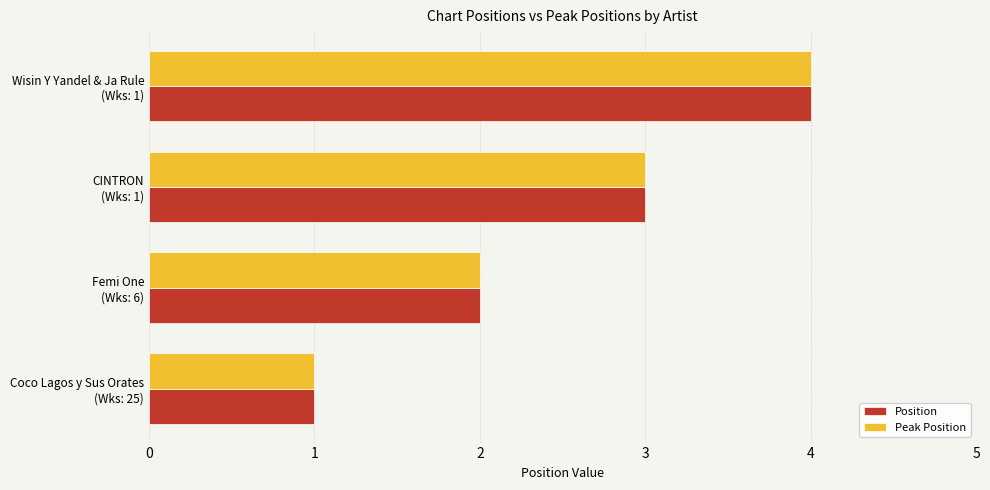

What is the maximum value for Peak Position?

4